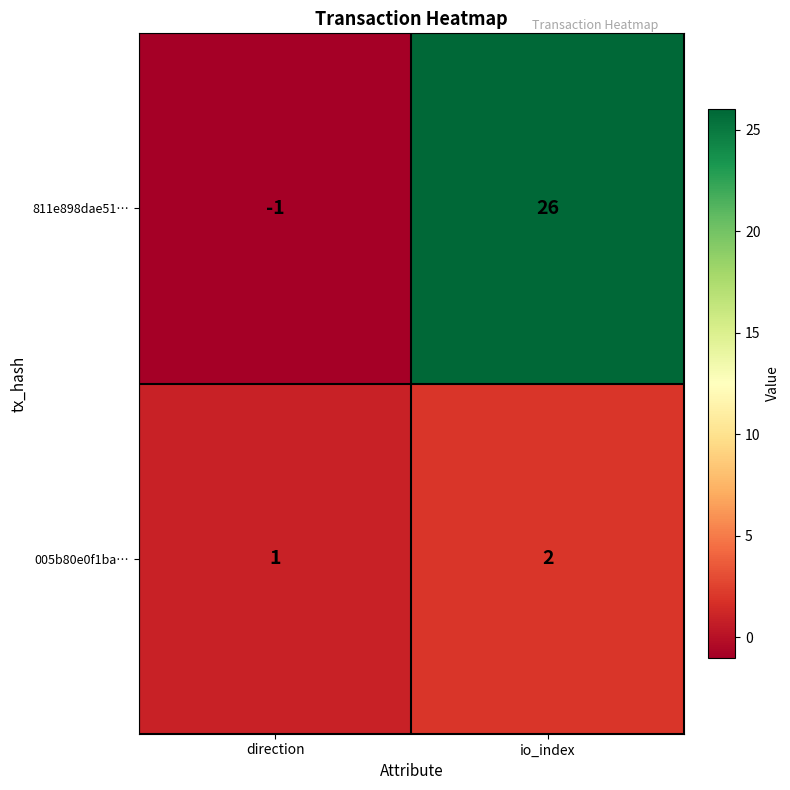

Which category has the highest value across all series?

io_index